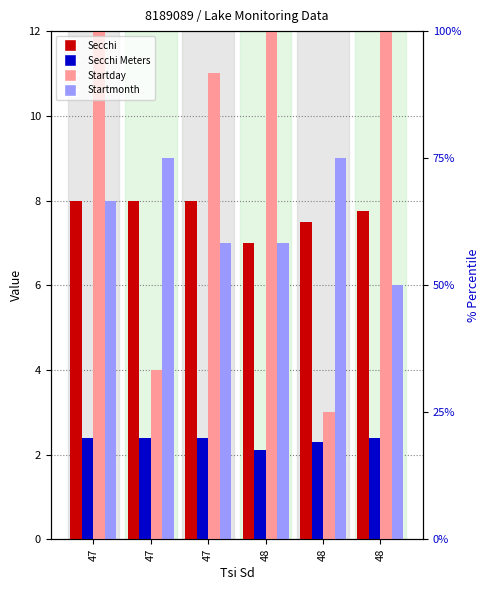

What is the difference between the highest and lowest values at 48?

9.9